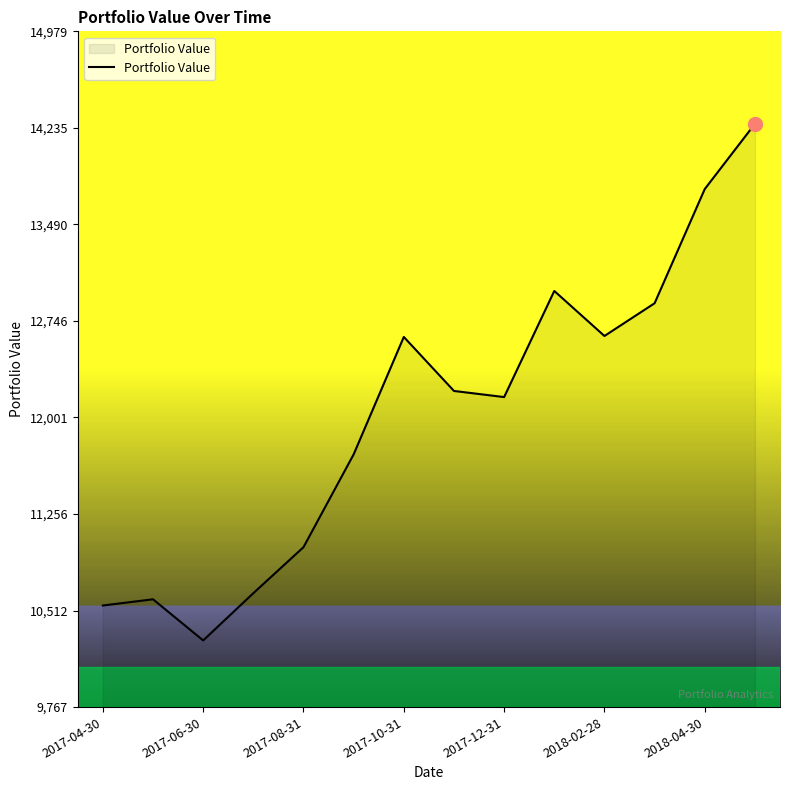

What is the smallest value displayed?

10281.4